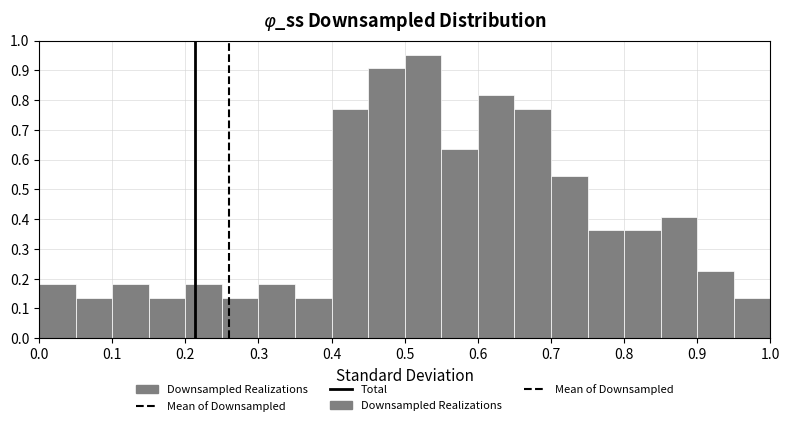

How tall is the bar that spans 0.60 to 0.65 on the x-axis? The values are not printed on the chart, so give them approximately, as read against the axis.

0.82